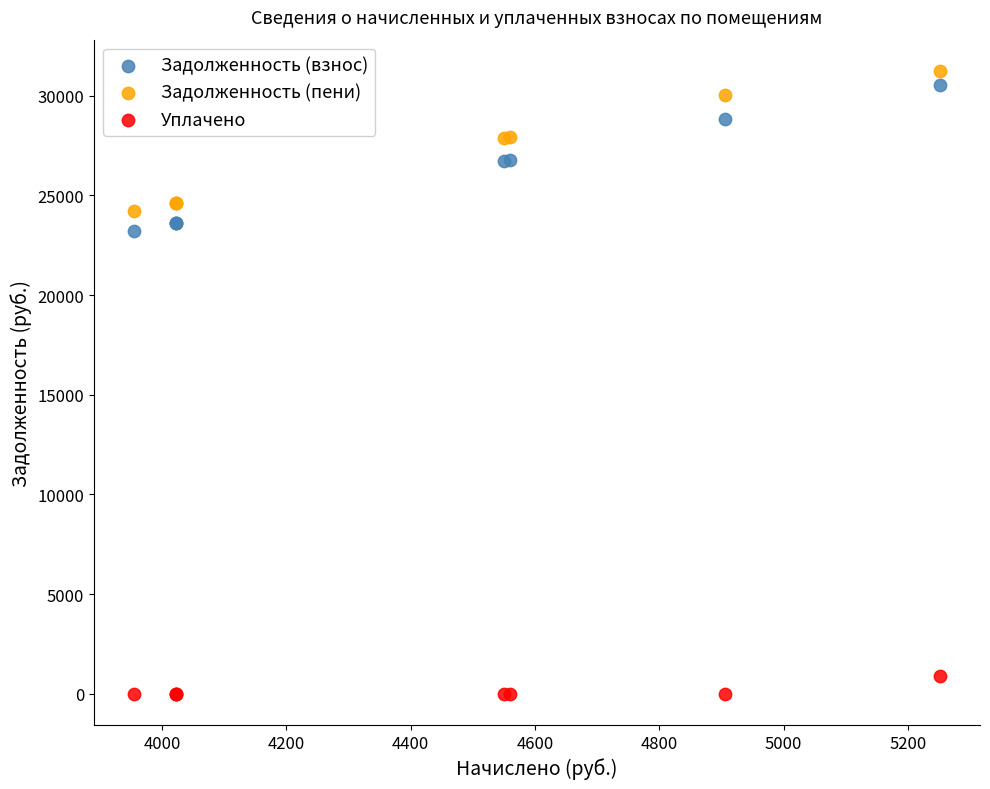

Which series contains the highest Y value?

Задолженность (пени)